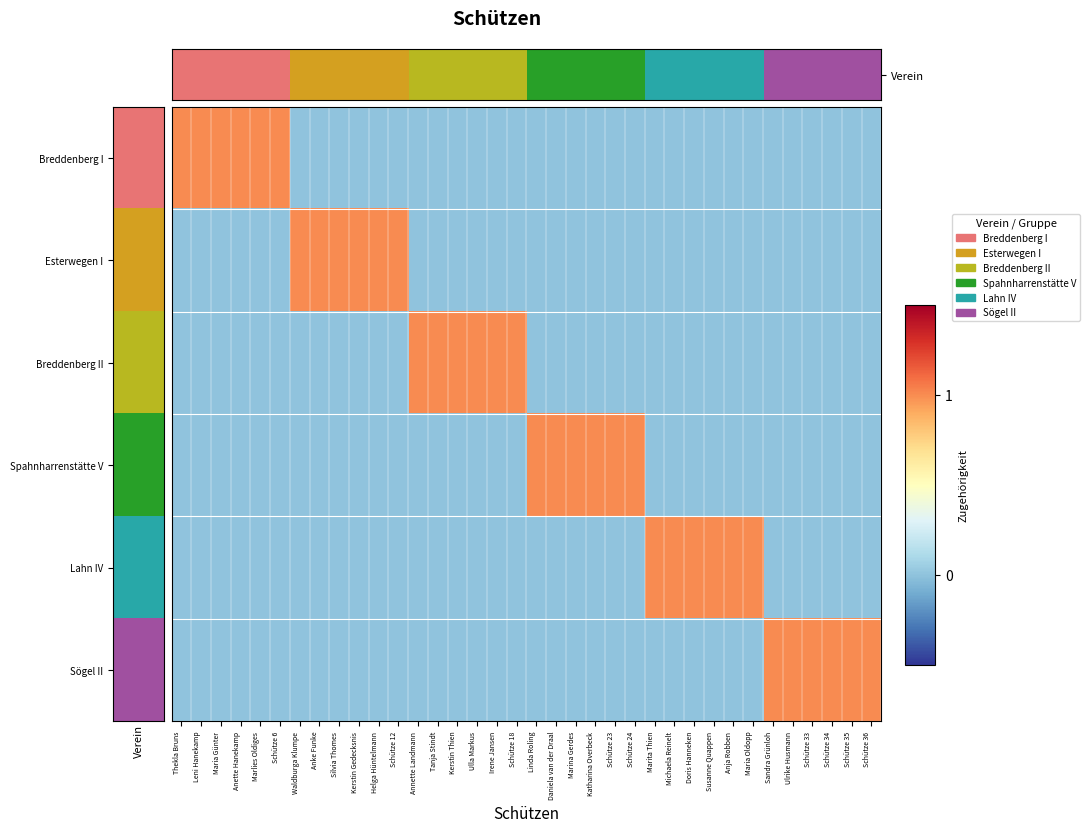

Which series has the largest range (max minus min)?

Breddenberg I